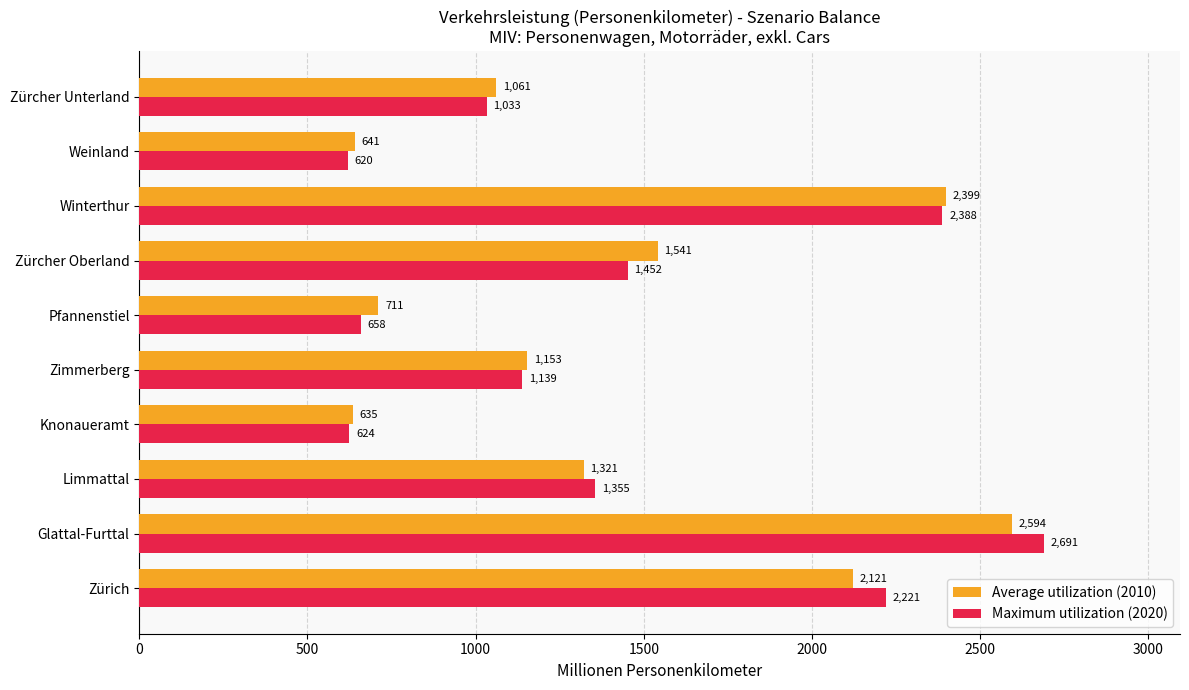

Rank the categories by Average utilization (2010) value from lowest to highest.

Knonaueramt, Weinland, Pfannenstiel, Zürcher Unterland, Zimmerberg, Limmattal, Zürcher Oberland, Zürich, Winterthur, Glattal-Furttal